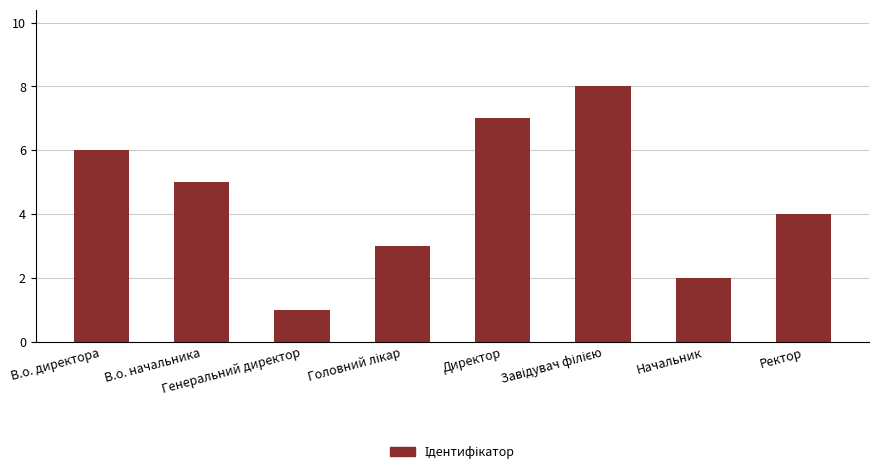

Are the bars horizontal?

No